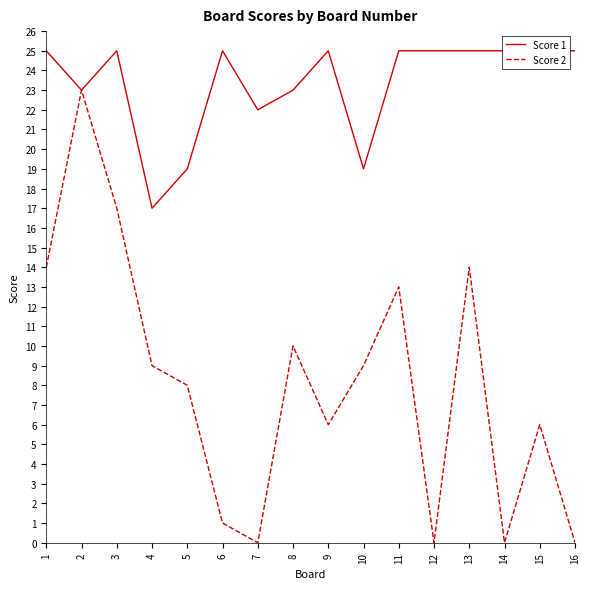

True or false: Score 1 has a value of 25 at 9.

True